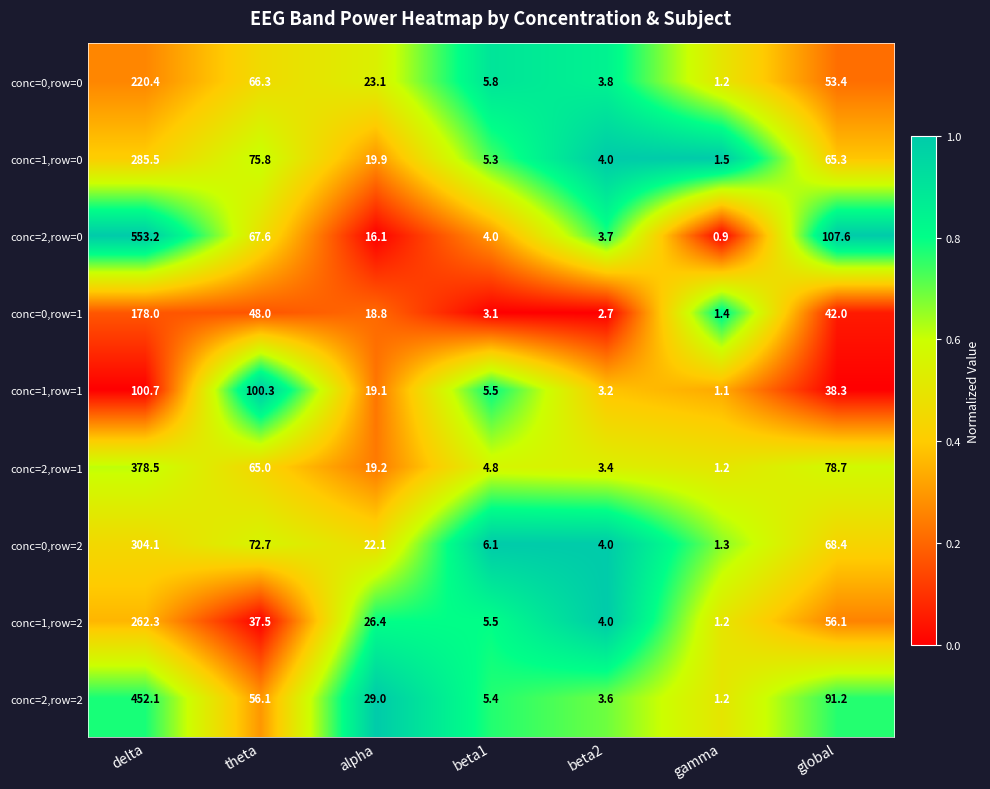

True or false: conc=2,row=0 has a value of 67.6 at theta.

True